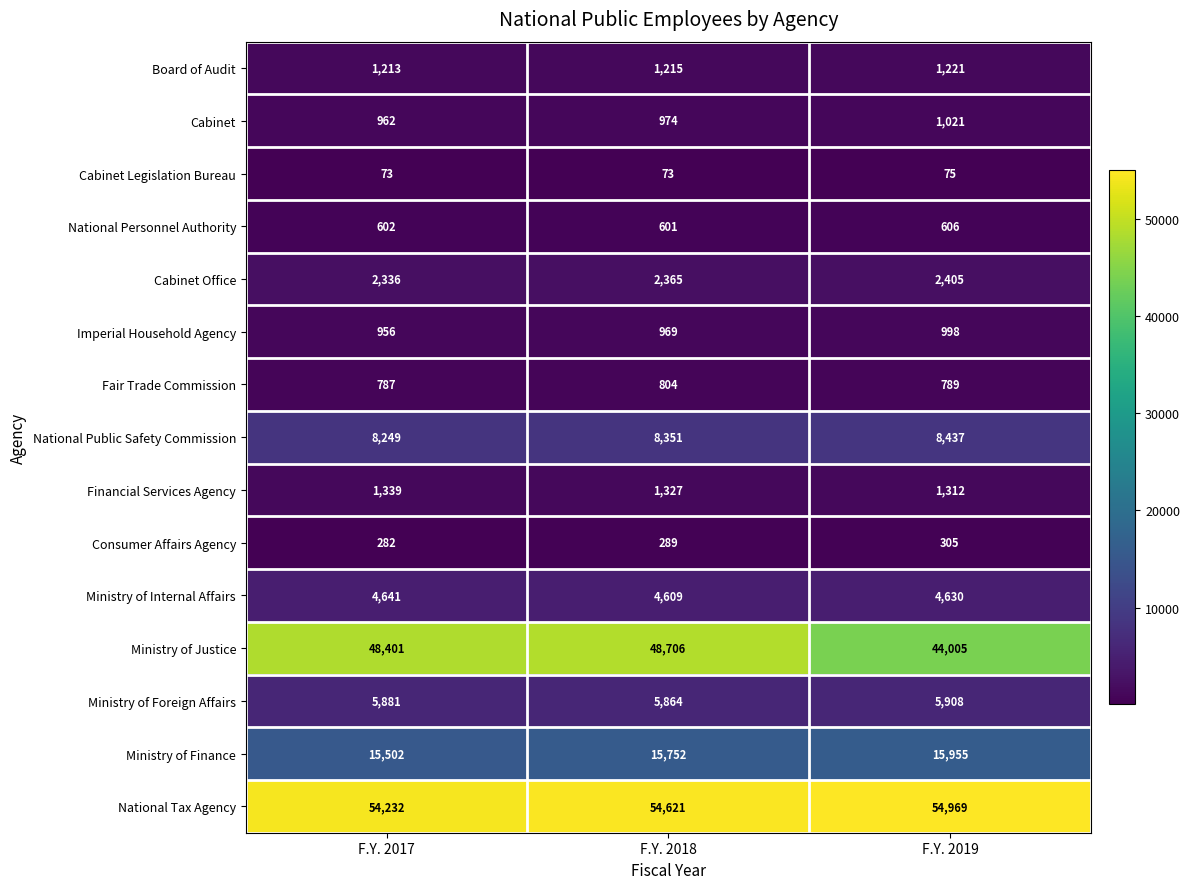

How many data points does each series have?

3